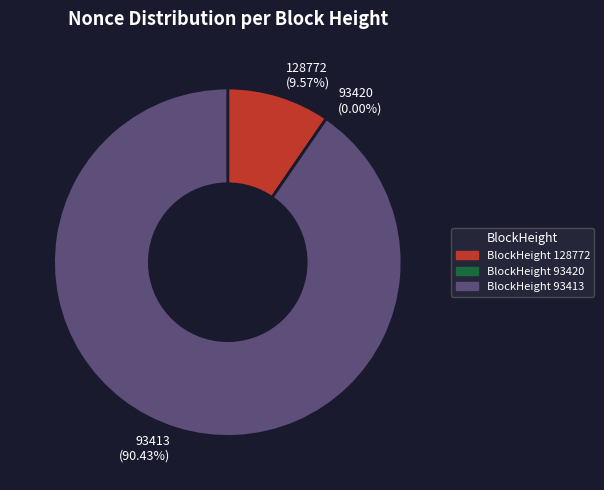

To the nearest percent, what is the combined percentage of 93420 and 128772?

10%